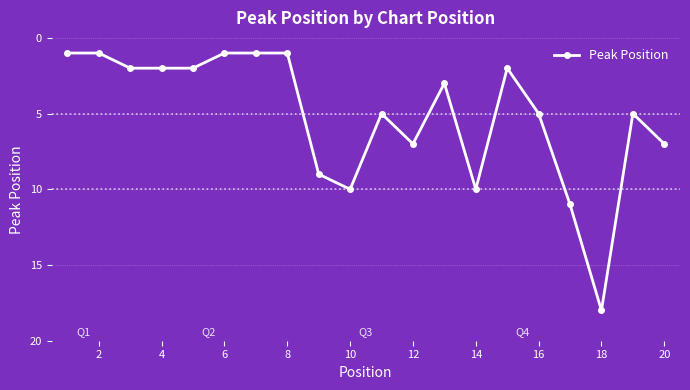

What is the sum of all values?

103